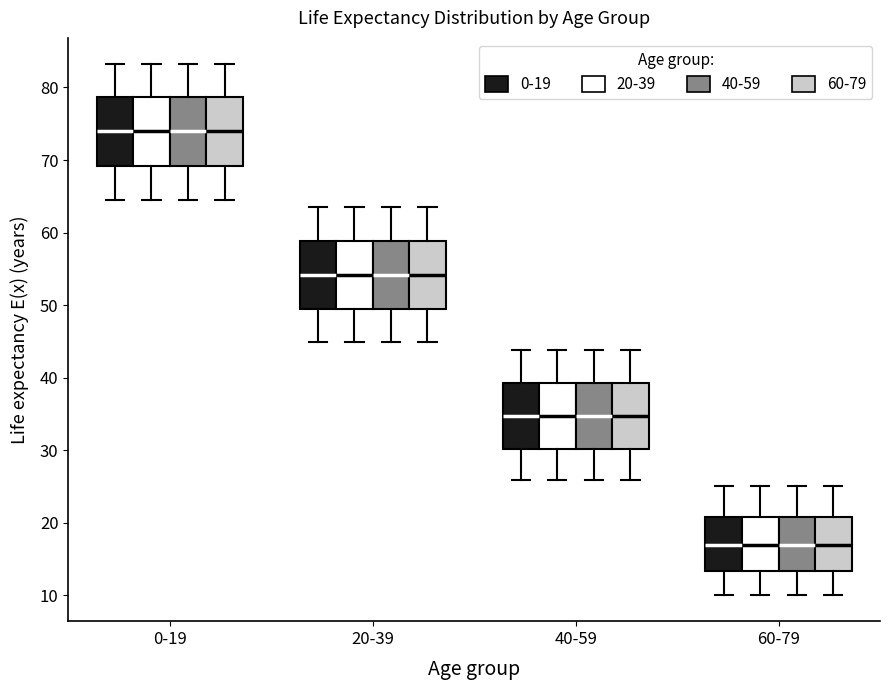

Reading left to right, transcribe this box plot: for each box, give where its median line is, the range the box spans, and where its two whiskers end, as read against the y-axis. The values are not printed on the chart, so give them approximately, as read against the axis.

0-19 (0-19): median 74, box 69 to 79, whiskers 65 to 83
0-19 (20-39): median 74, box 69 to 79, whiskers 65 to 83
0-19 (40-59): median 74, box 69 to 79, whiskers 65 to 83
0-19 (60-79): median 74, box 69 to 79, whiskers 65 to 83
20-39 (0-19): median 54, box 50 to 59, whiskers 45 to 64
20-39 (20-39): median 54, box 50 to 59, whiskers 45 to 64
20-39 (40-59): median 54, box 50 to 59, whiskers 45 to 64
20-39 (60-79): median 54, box 50 to 59, whiskers 45 to 64
40-59 (0-19): median 35, box 30 to 39, whiskers 26 to 44
40-59 (20-39): median 35, box 30 to 39, whiskers 26 to 44
40-59 (40-59): median 35, box 30 to 39, whiskers 26 to 44
40-59 (60-79): median 35, box 30 to 39, whiskers 26 to 44
60-79 (0-19): median 17, box 13 to 21, whiskers 10 to 25
60-79 (20-39): median 17, box 13 to 21, whiskers 10 to 25
60-79 (40-59): median 17, box 13 to 21, whiskers 10 to 25
60-79 (60-79): median 17, box 13 to 21, whiskers 10 to 25